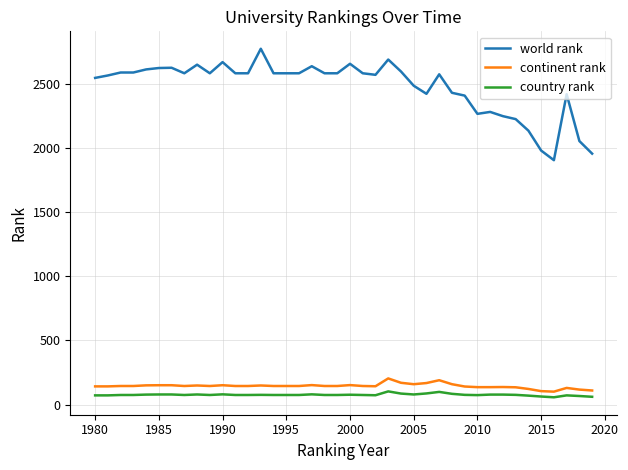

Which series has the largest total across all categories?

world rank